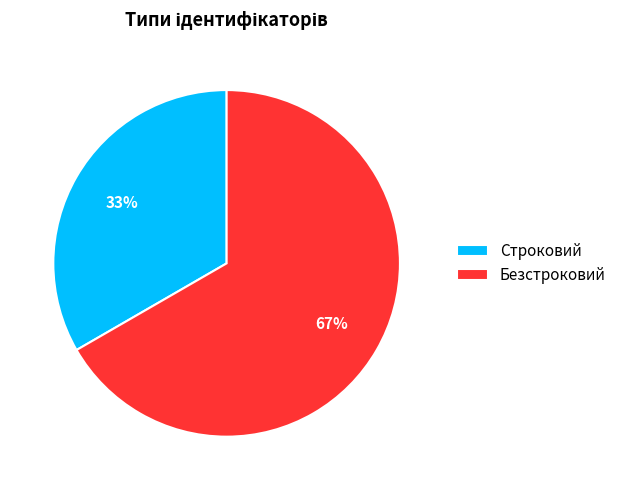

Rank the categories by value from highest to lowest.

Безстроковий, Строковий